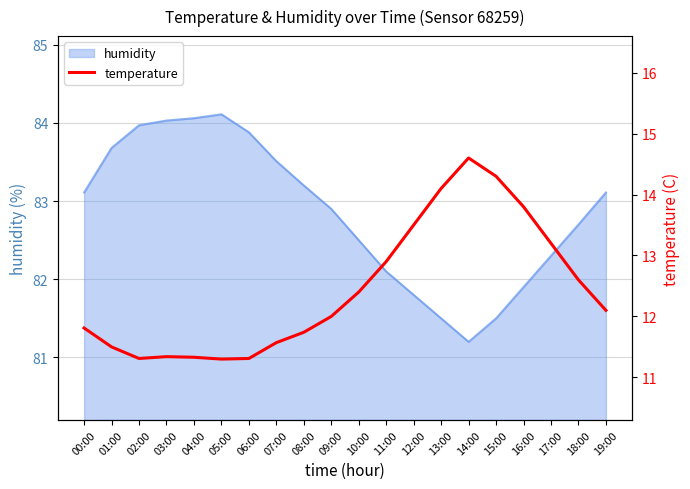

The value at 00:00 is 18.3. True or false?

False